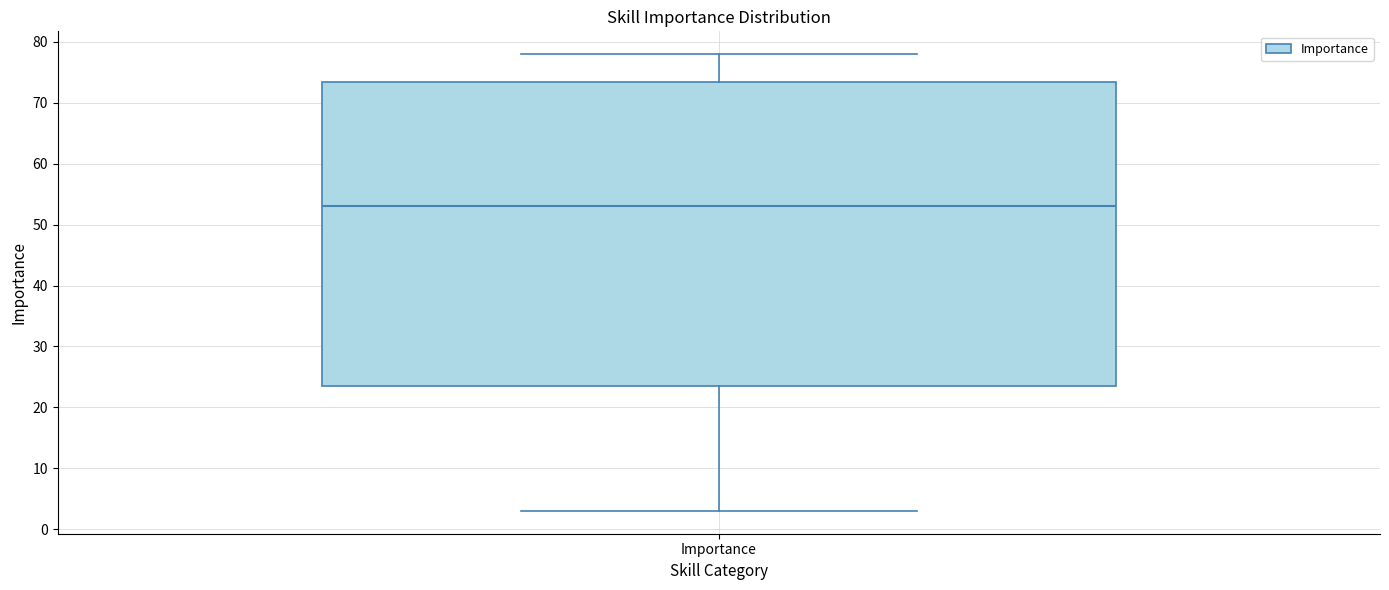

Where does the upper whisker of the box for Importance end on the y-axis? The values are not printed on the chart, so give them approximately, as read against the axis.

78